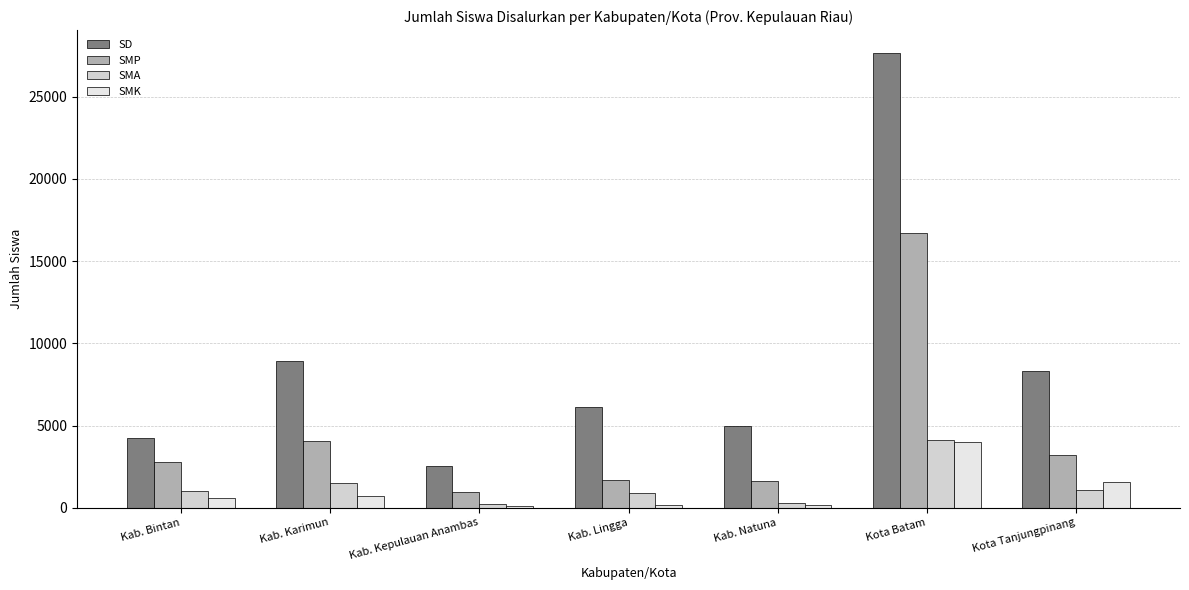

How many groups of bars are there?

7